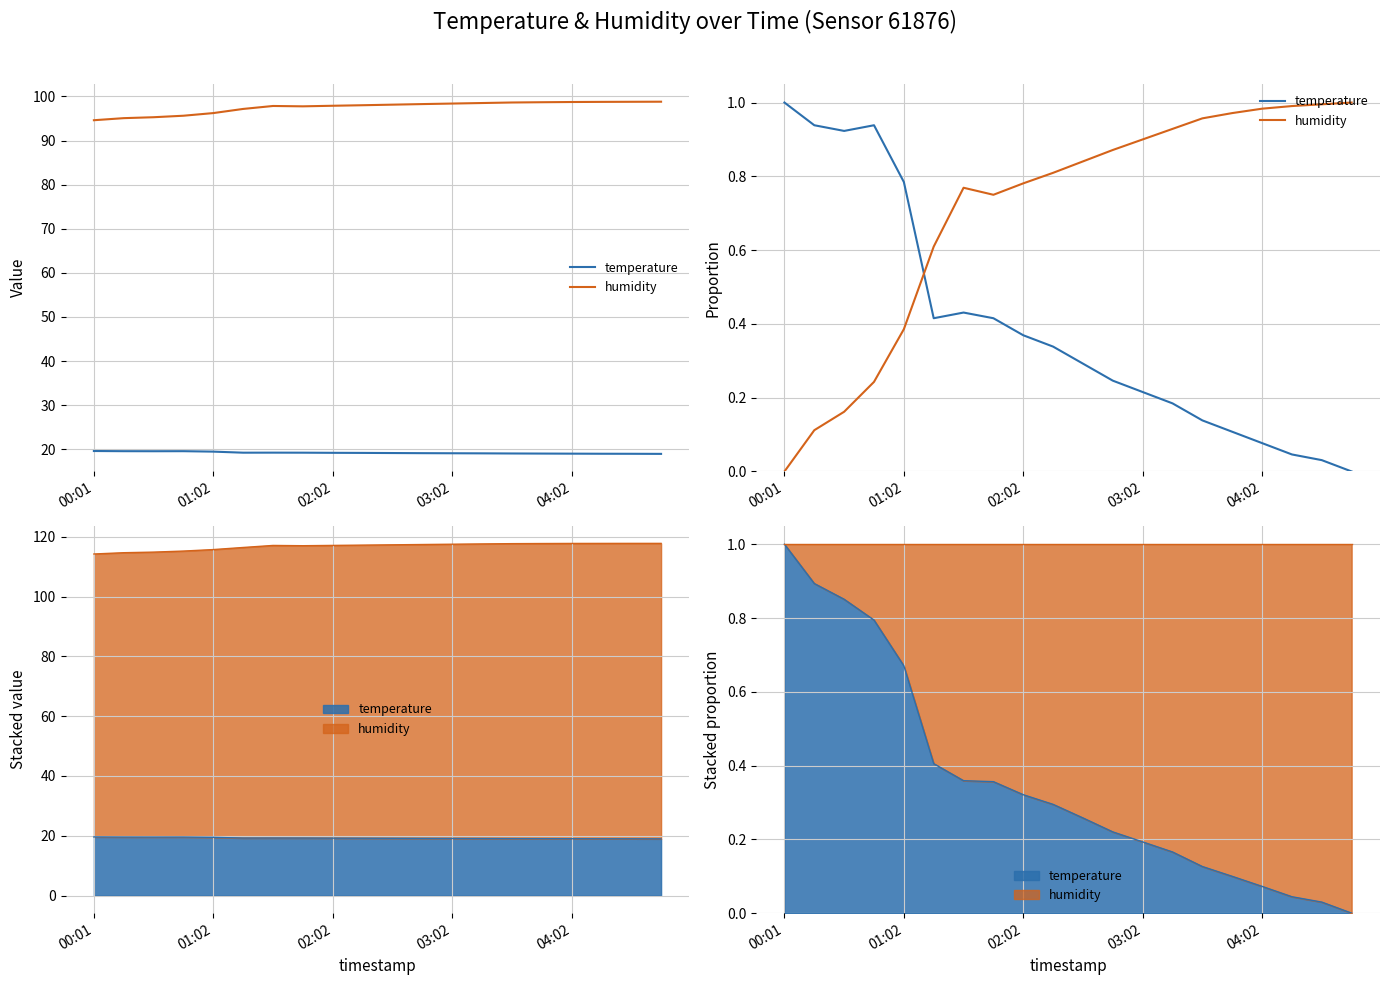

Reading left to right, extract all data points from this chart.

temperature: 1.0	0.9	0.9	0.9	0.8	0.4	0.4	0.4	0.4	0.3	0.3	0.2	0.2	0.2	0.1	0.1	0.1	0.0	0.0	0.0
humidity: 0.0	0.1	0.2	0.2	0.4	0.6	0.8	0.8	0.8	0.8	0.8	0.9	0.9	0.9	1.0	1.0	1.0	1.0	1.0	1.0